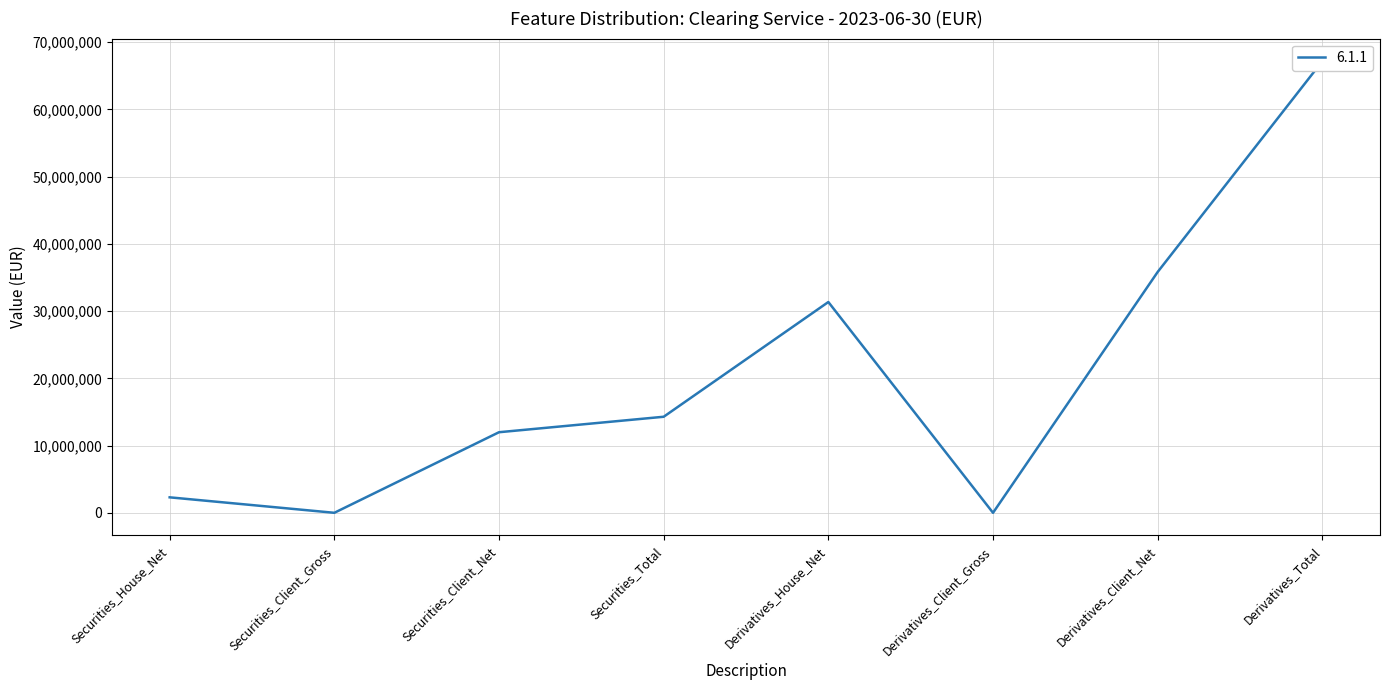

How many series are shown in this chart?

1